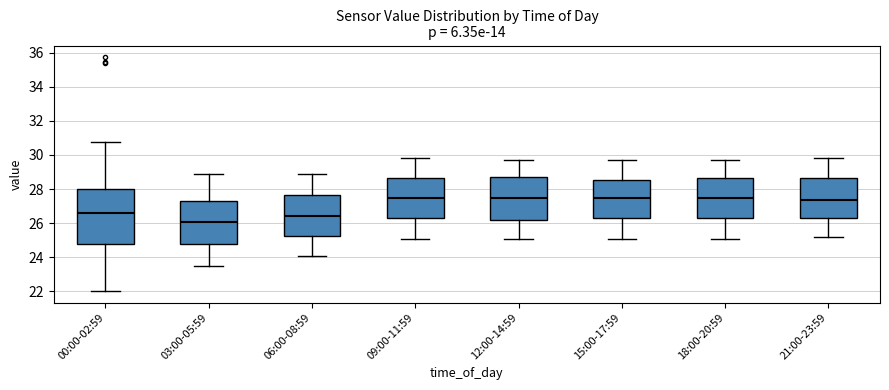

Where does the lower whisker of the box for 06:00-08:59 end on the y-axis? The values are not printed on the chart, so give them approximately, as read against the axis.

24.2